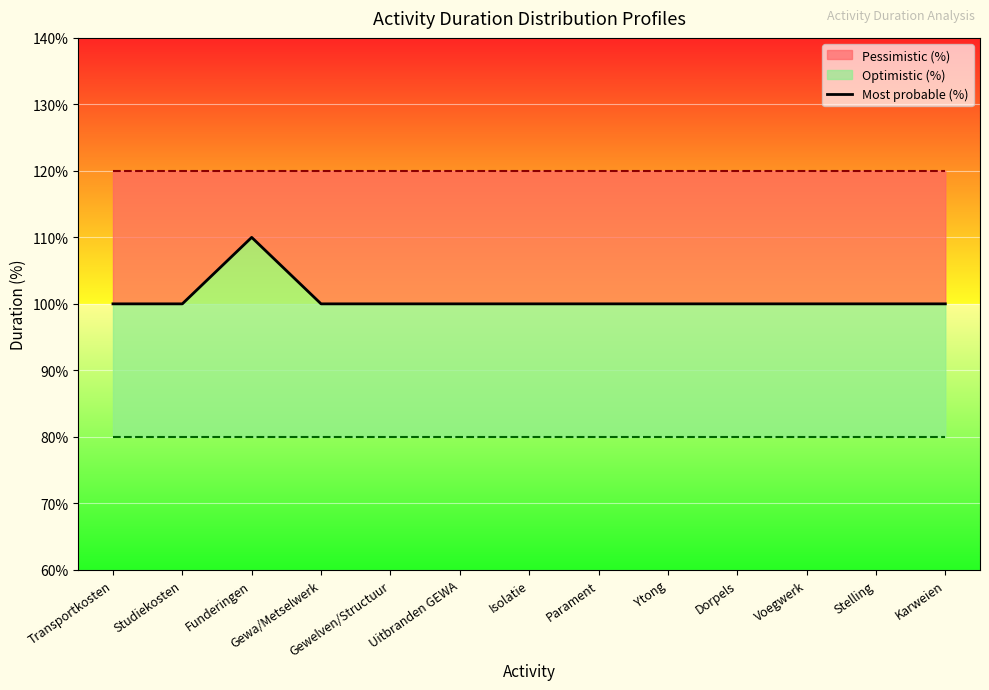

How many values are between 100 and 101?

12